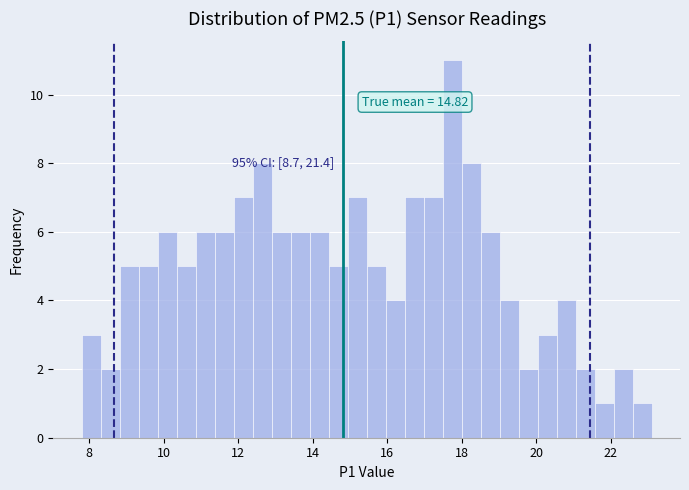

Read against the x-axis, roughly where is the centre of the tallest bar?

17.8